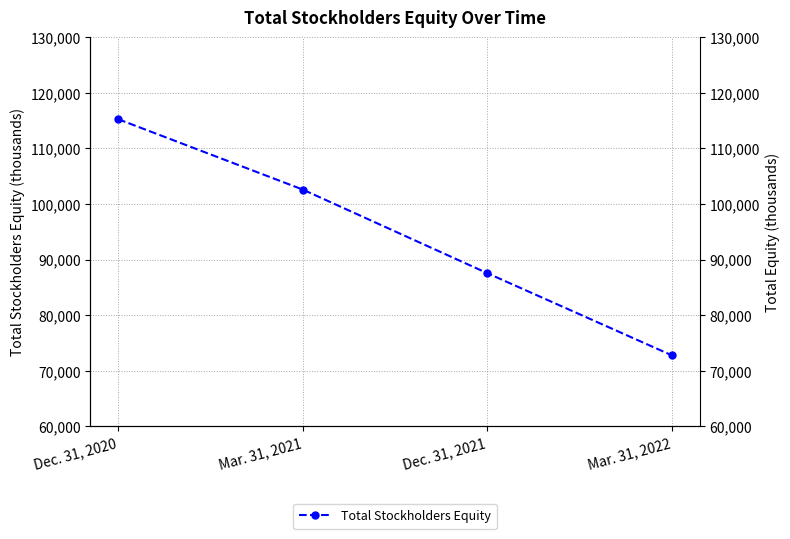

Where is the data nearest to the value 94022?

Dec. 31, 2021